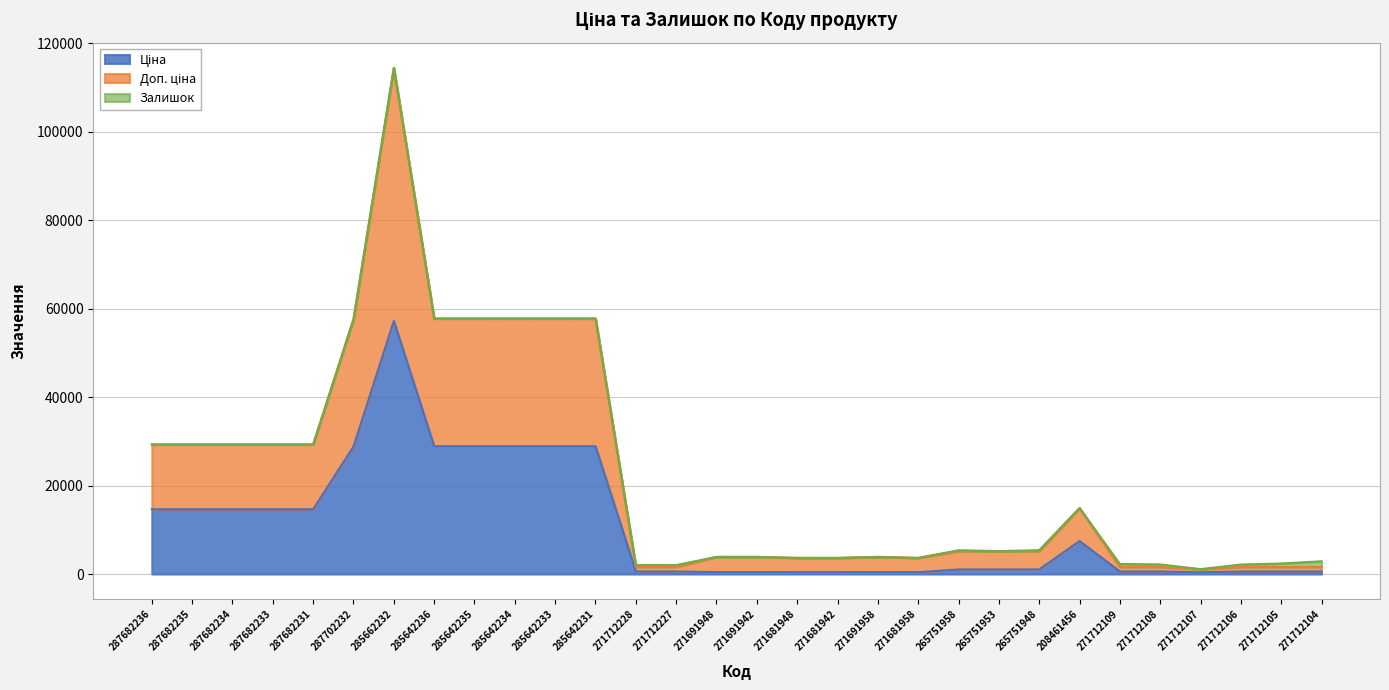

What is the smallest value displayed?

377.2